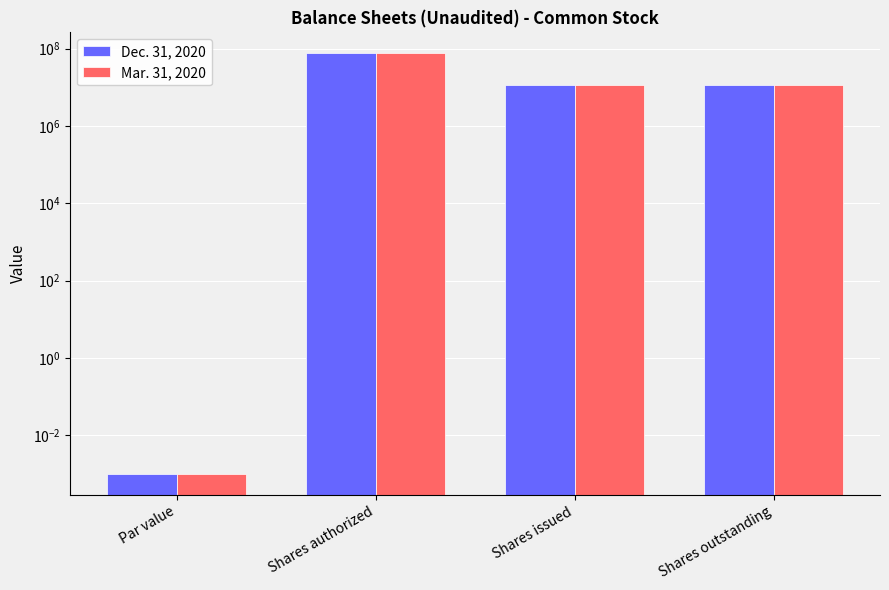

Is it true that Dec. 31, 2020 equals 11405000.0 at Shares outstanding?

True